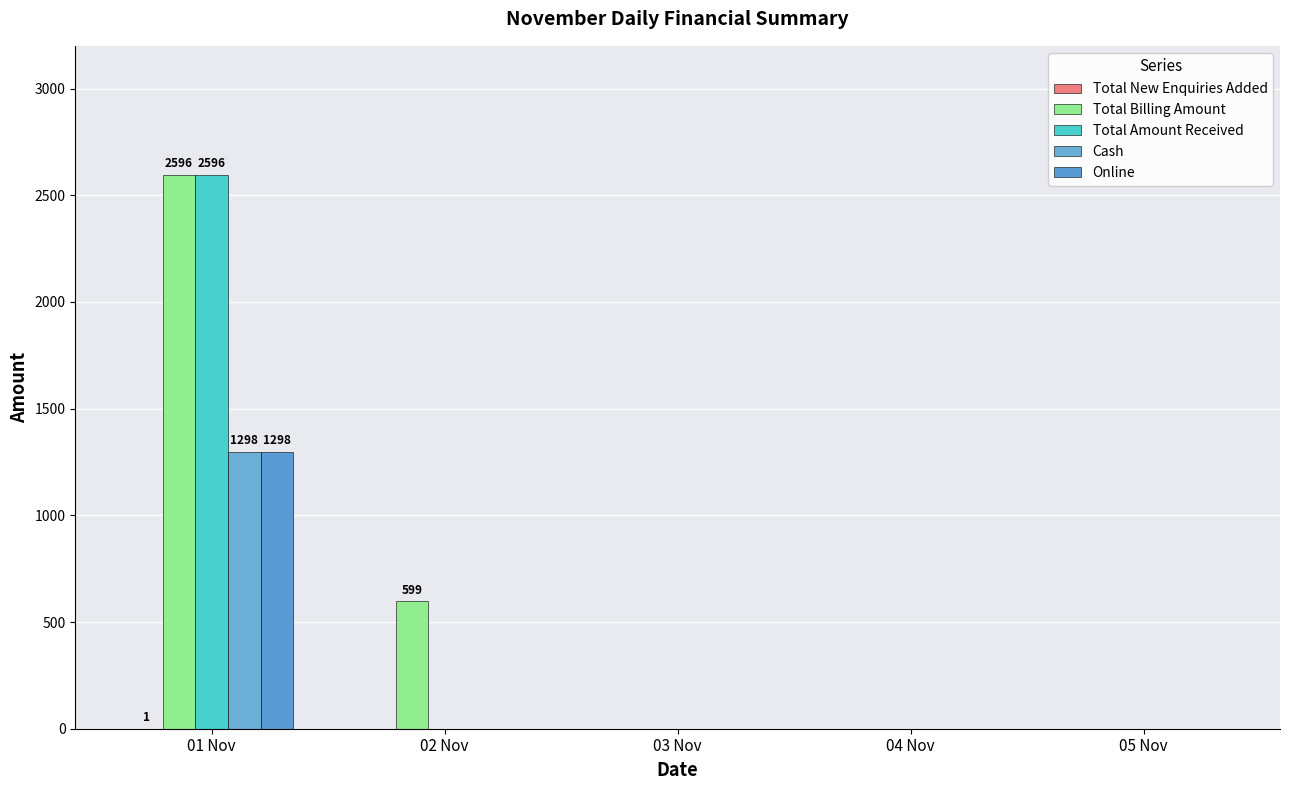

Count the number of data series in this chart.

5